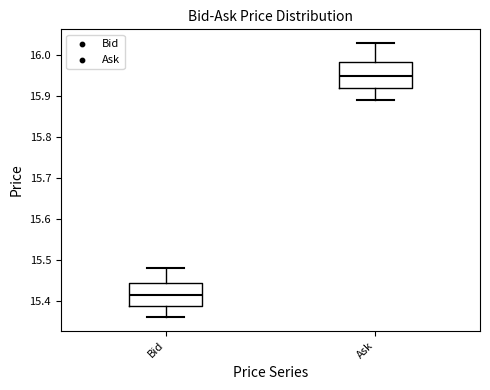

Reading left to right, read every box against the y-axis: the position of its median line, the range the box covers, and the ends of its whiskers. The values are not printed on the chart, so give them approximately, as read against the axis.

Bid: median 15.42, box 15.39 to 15.44, whiskers 15.36 to 15.48
Ask: median 15.95, box 15.92 to 15.98, whiskers 15.89 to 16.03